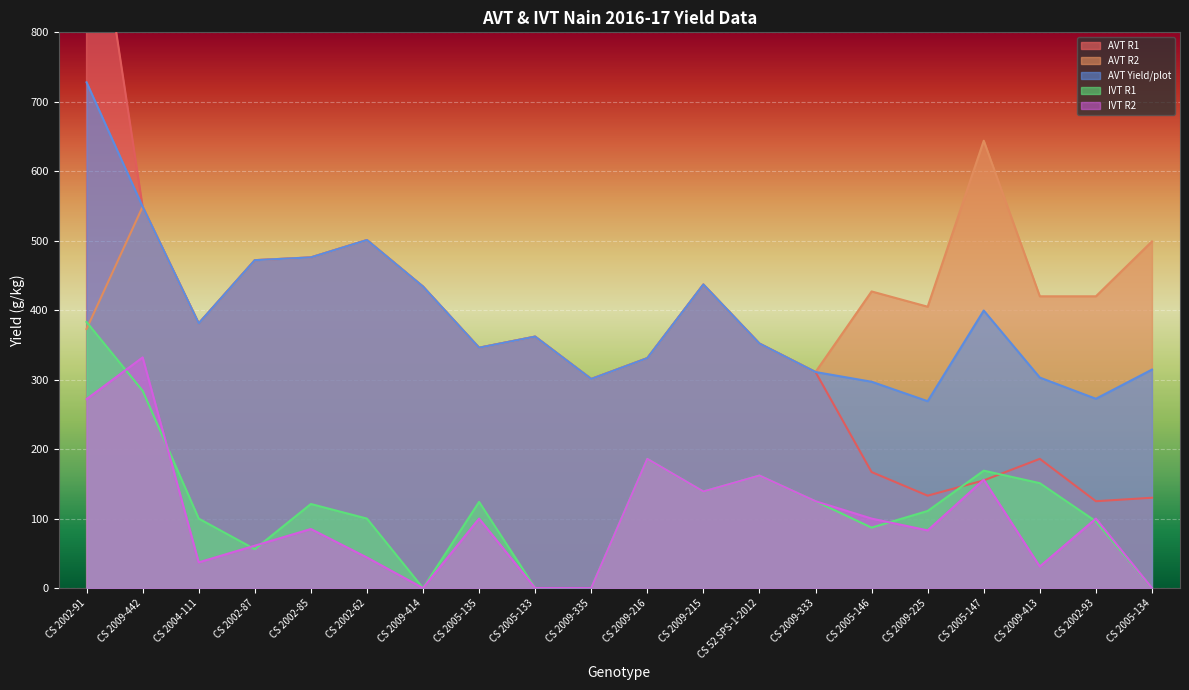

What is the approximate value of AVT R2 at CS 2009-225?

405.0